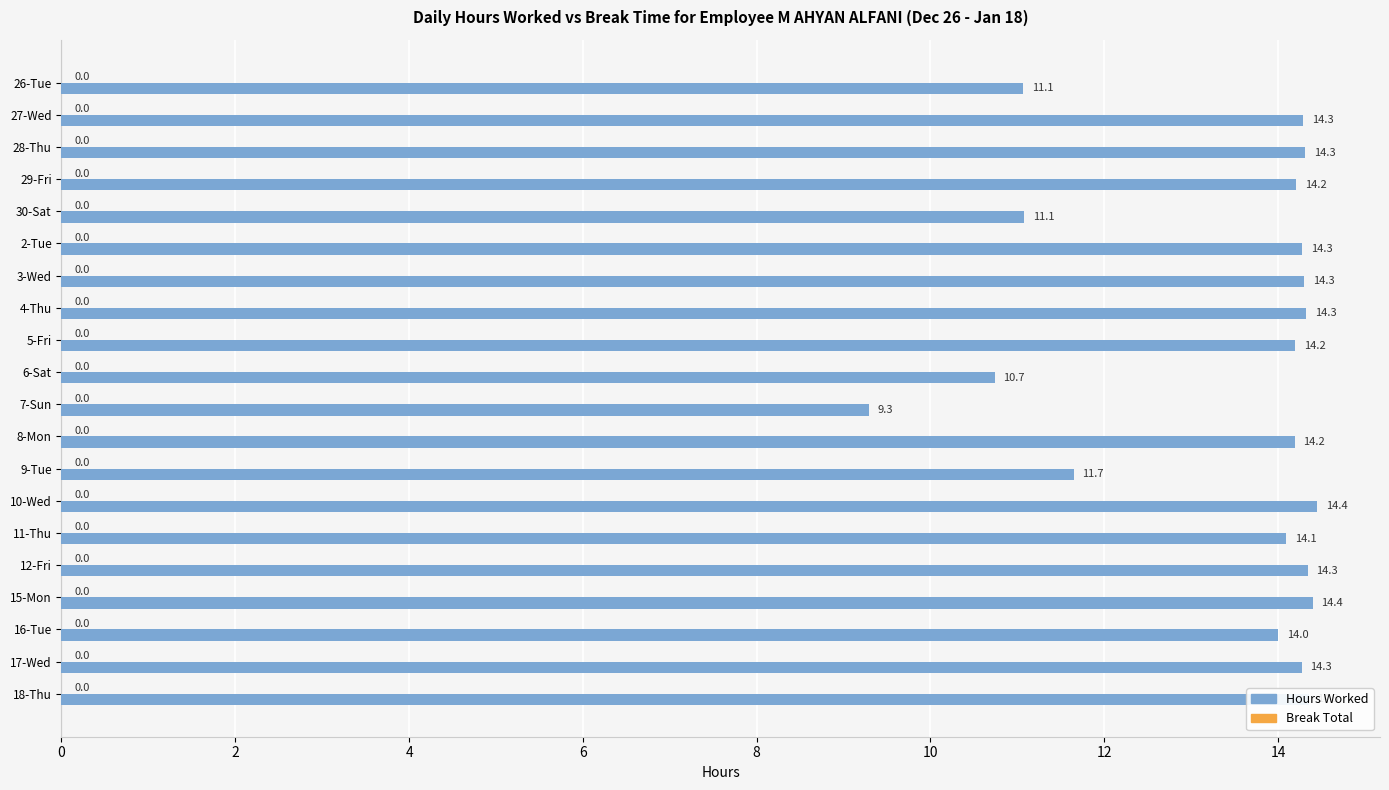

Read the value at 6-Sat.

10.7